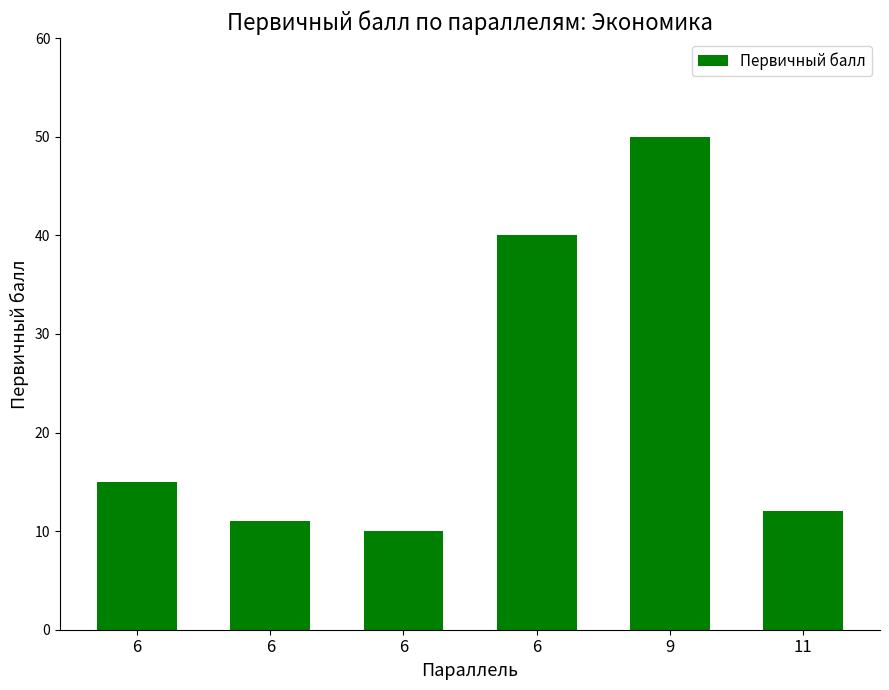

What is the sum of the values at 6 and 9?

61